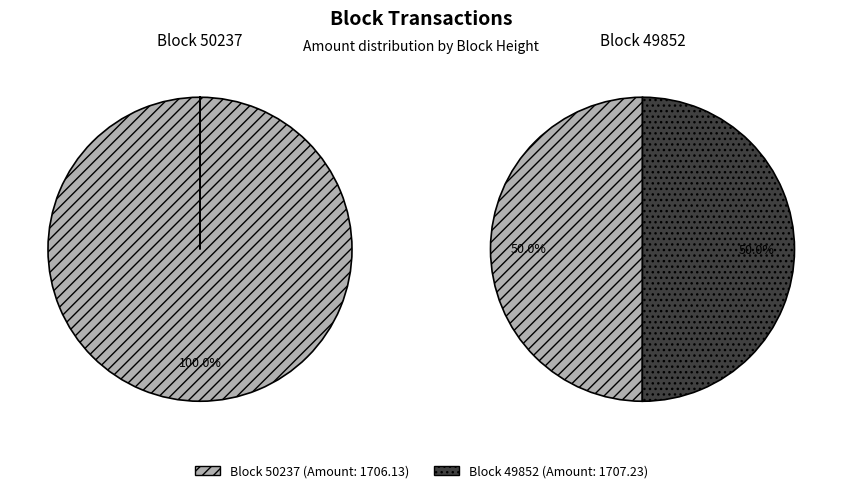

Which category has the smallest portion of the pie?

50237